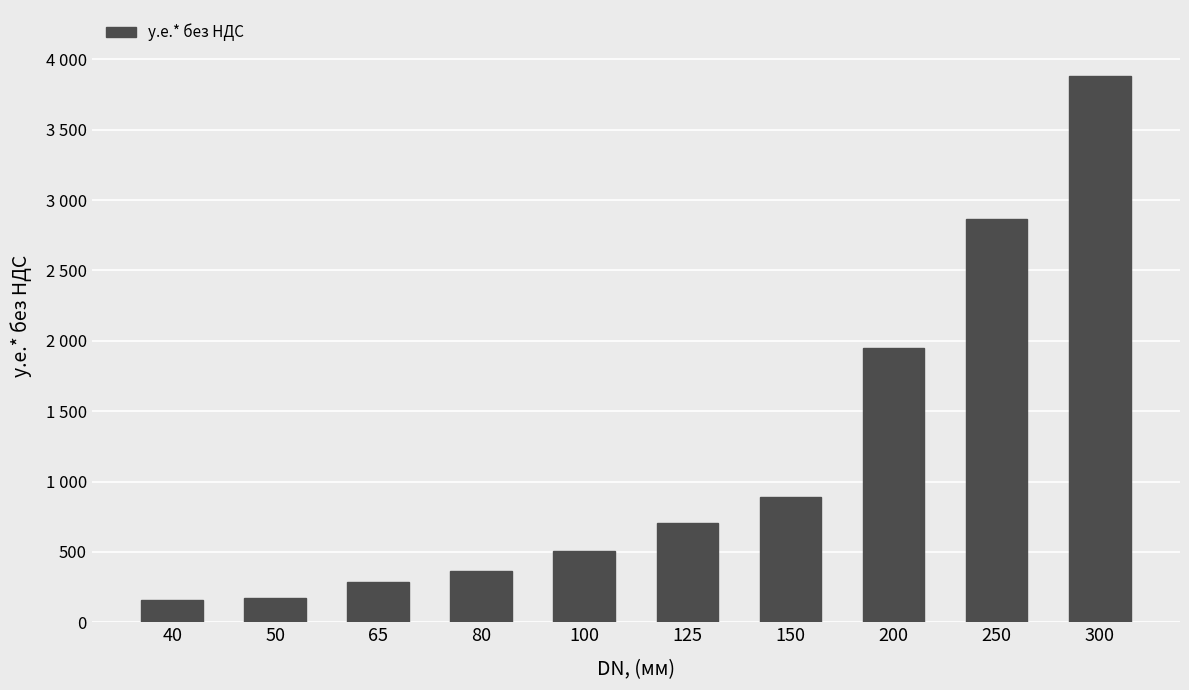

What is the sum of the values at 80 and 300?

4246.9